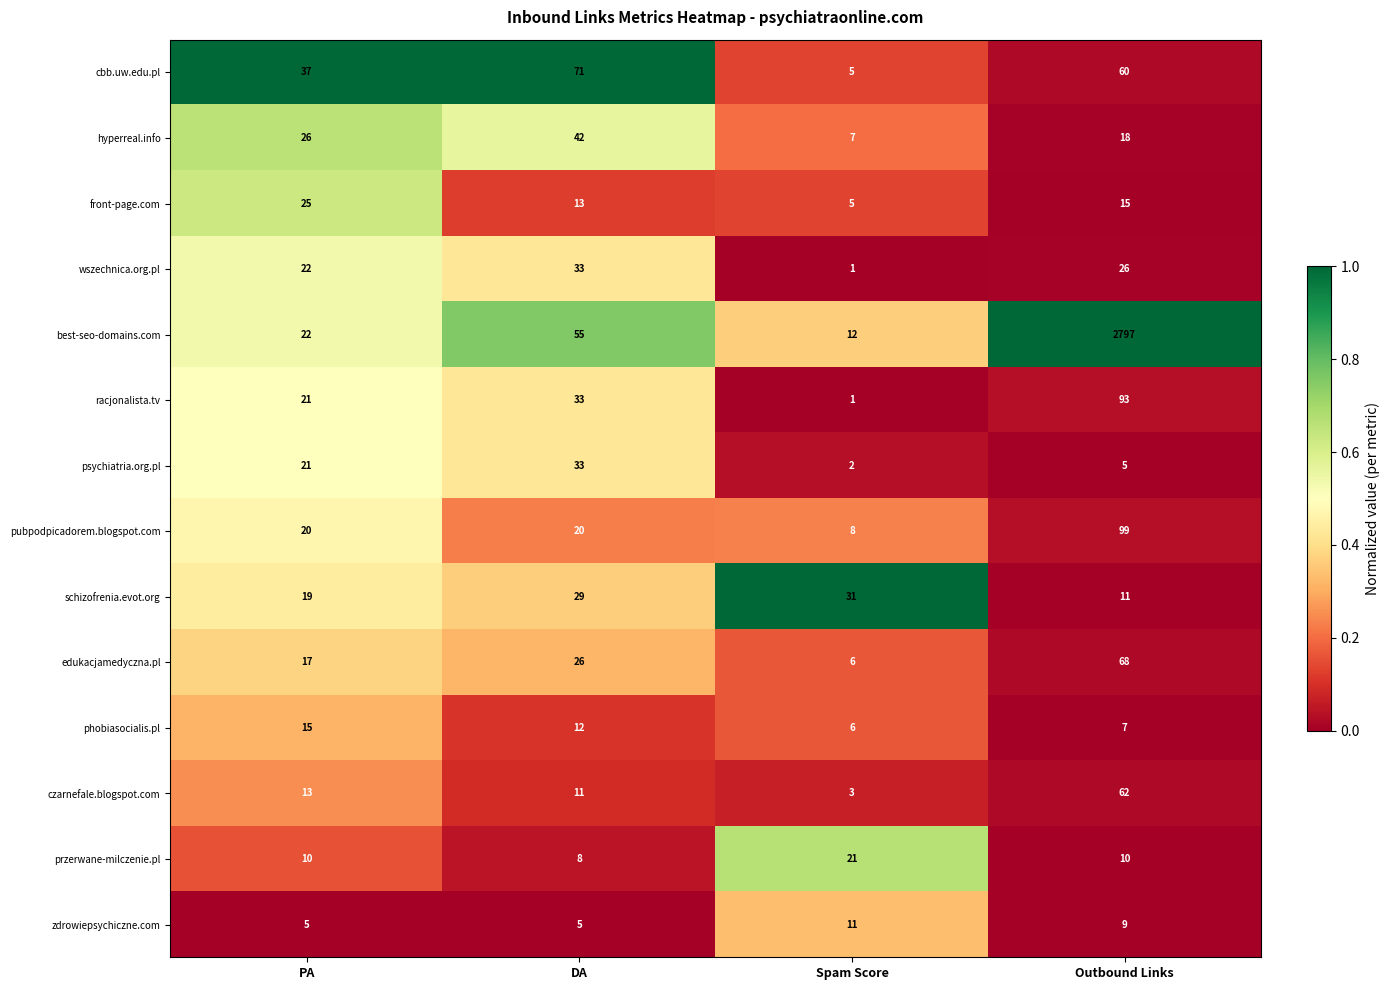

What is the difference between the highest and lowest values at Spam Score?

30